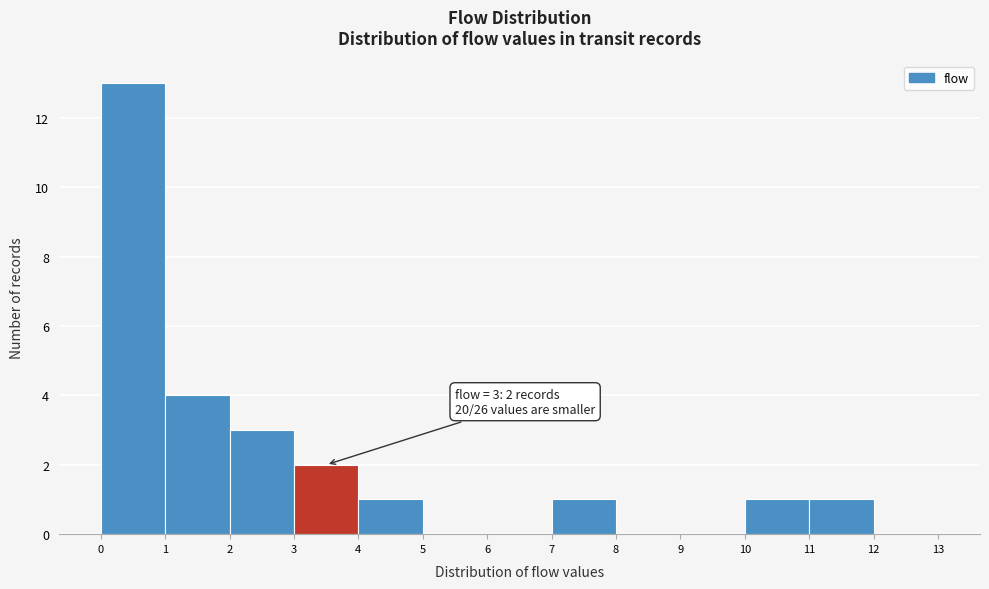

Which range on the x-axis has the tallest bar?

0 to 1